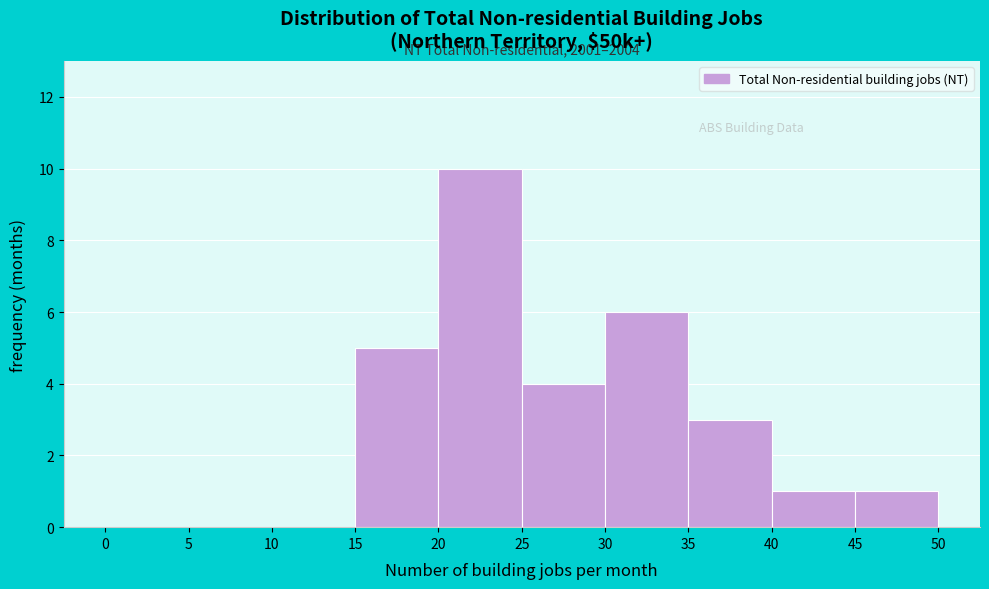

Which range on the x-axis has the tallest bar?

20 to 25